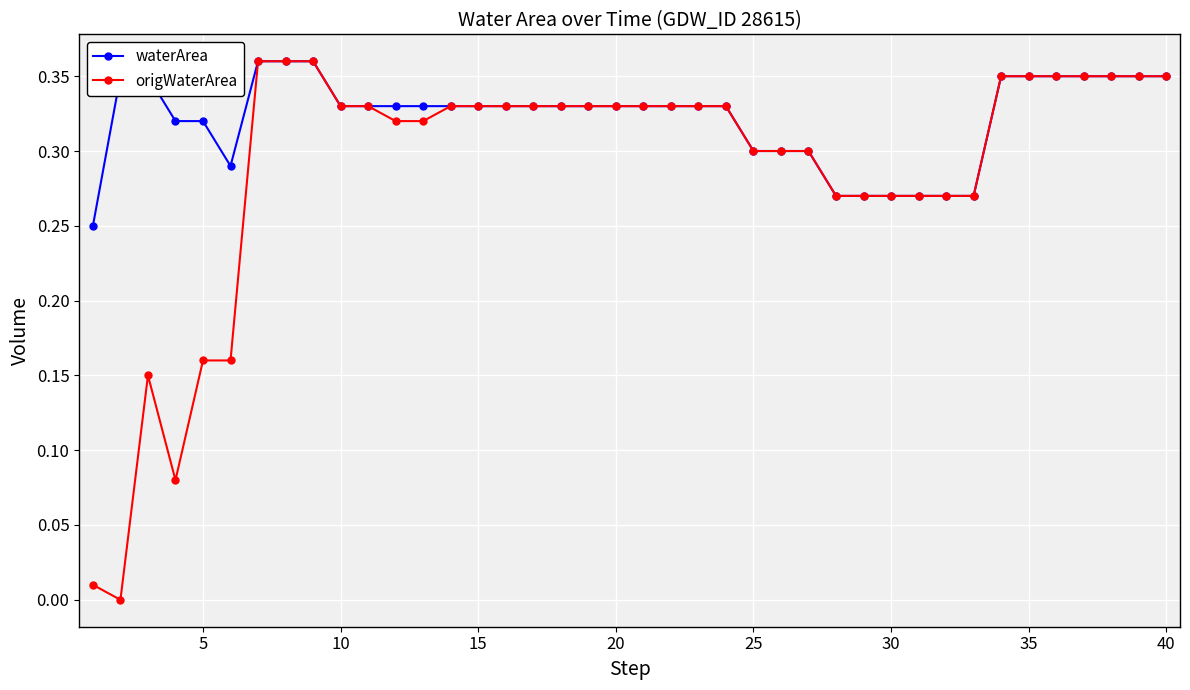

Which series has the largest total across all categories?

waterArea